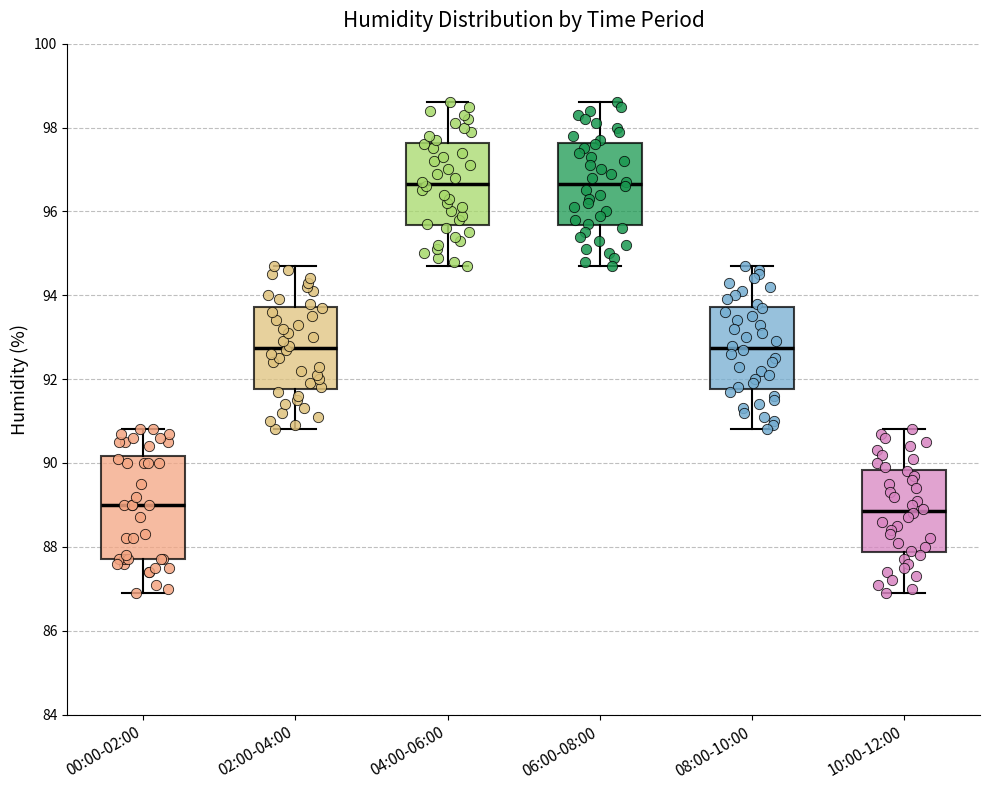

Where does the lower whisker of the box for 02:00-04:00 end on the y-axis? The values are not printed on the chart, so give them approximately, as read against the axis.

90.8